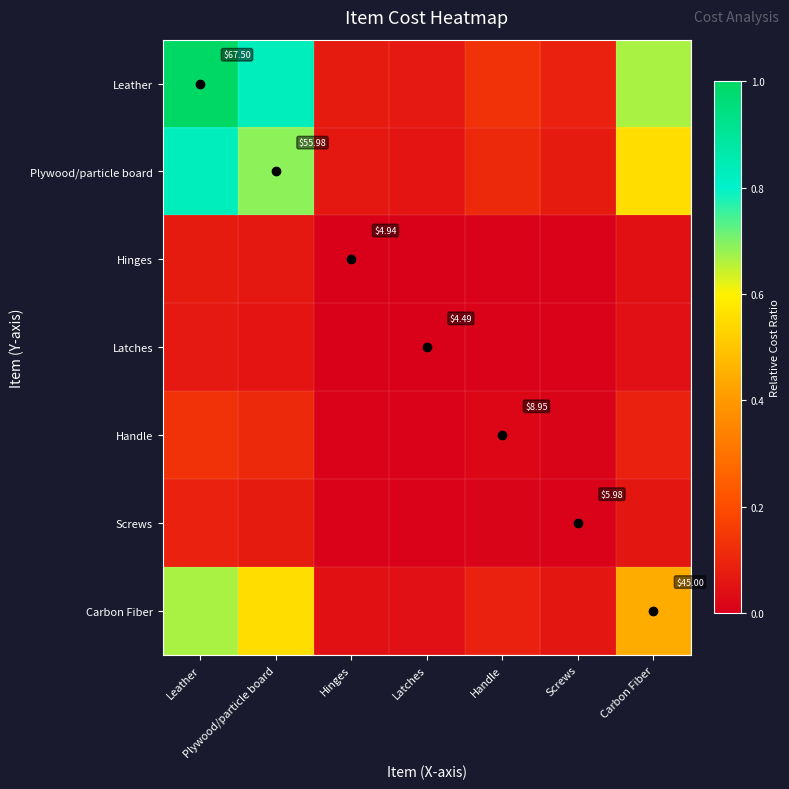

Which series has the largest range (max minus min)?

Leather